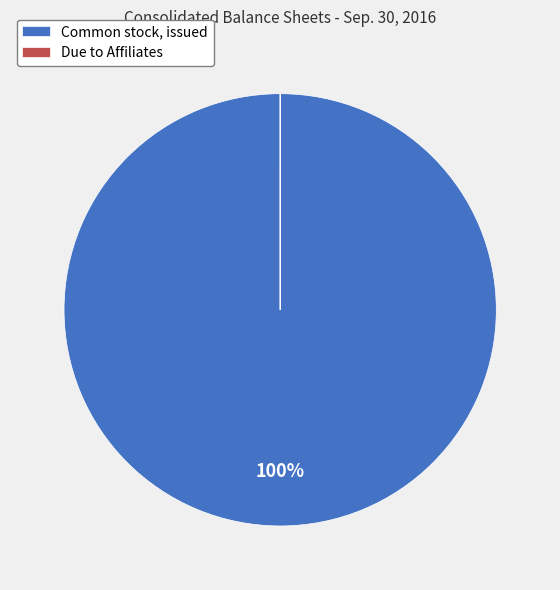

The Common stock, issued slice represents 91% of the pie. True or false?

False